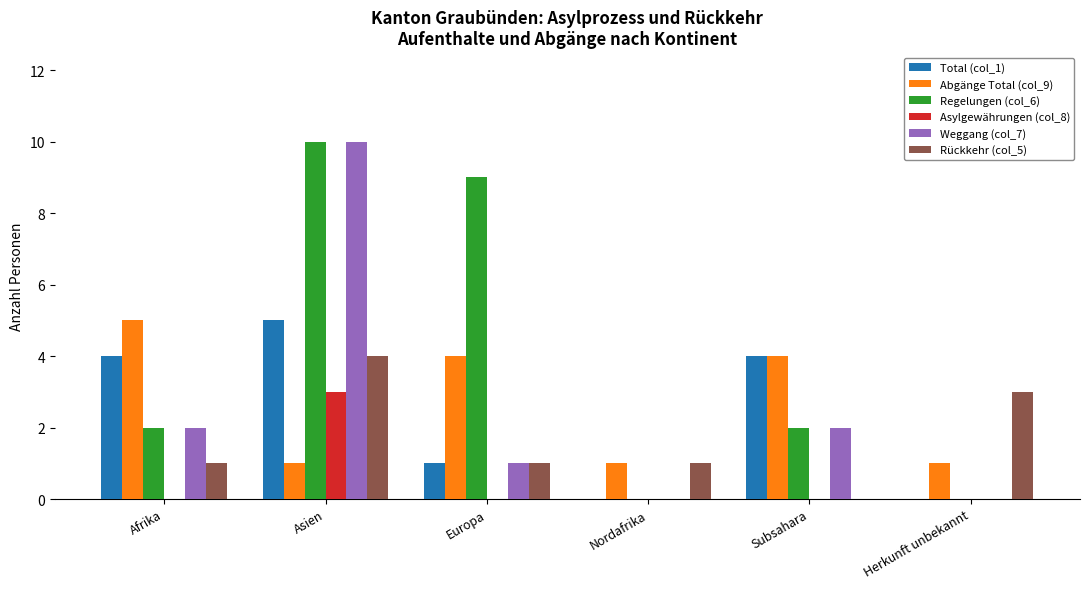

Count the number of categories in the chart.

6